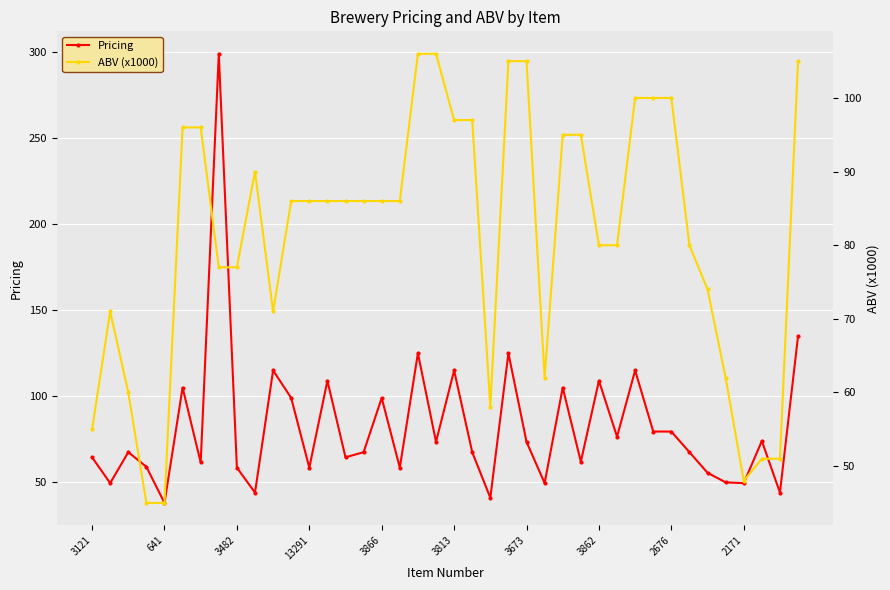

What is the smallest value displayed?

38.0